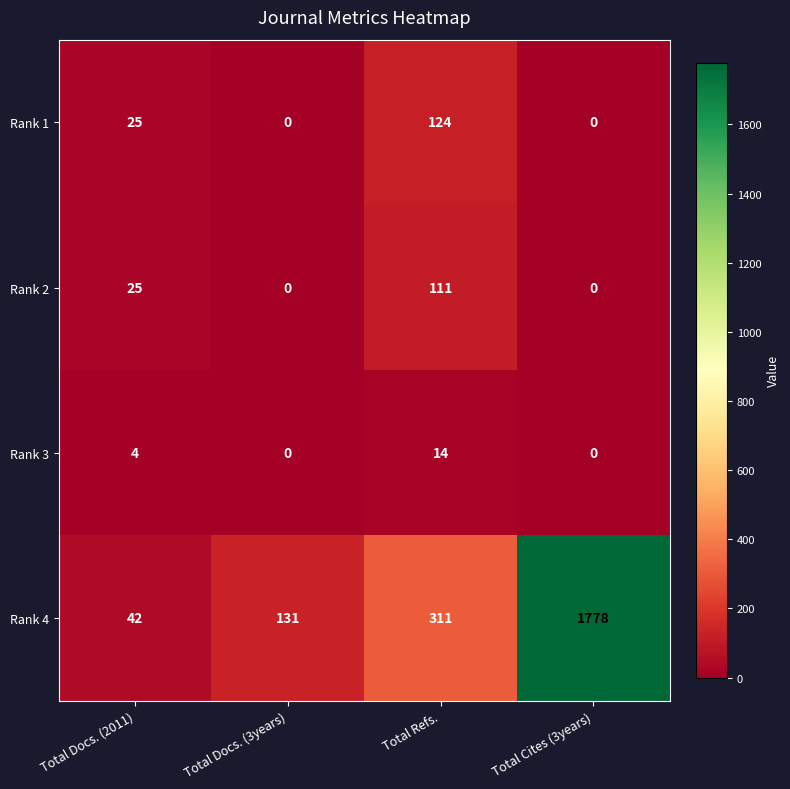

Reading left to right, what are all the values shown in this chart?

Rank 1: Total Docs. (2011)=25	Total Docs. (3years)=0	Total Refs.=124	Total Cites (3years)=0
Rank 2: Total Docs. (2011)=25	Total Docs. (3years)=0	Total Refs.=111	Total Cites (3years)=0
Rank 3: Total Docs. (2011)=4	Total Docs. (3years)=0	Total Refs.=14	Total Cites (3years)=0
Rank 4: Total Docs. (2011)=42	Total Docs. (3years)=131	Total Refs.=311	Total Cites (3years)=1778